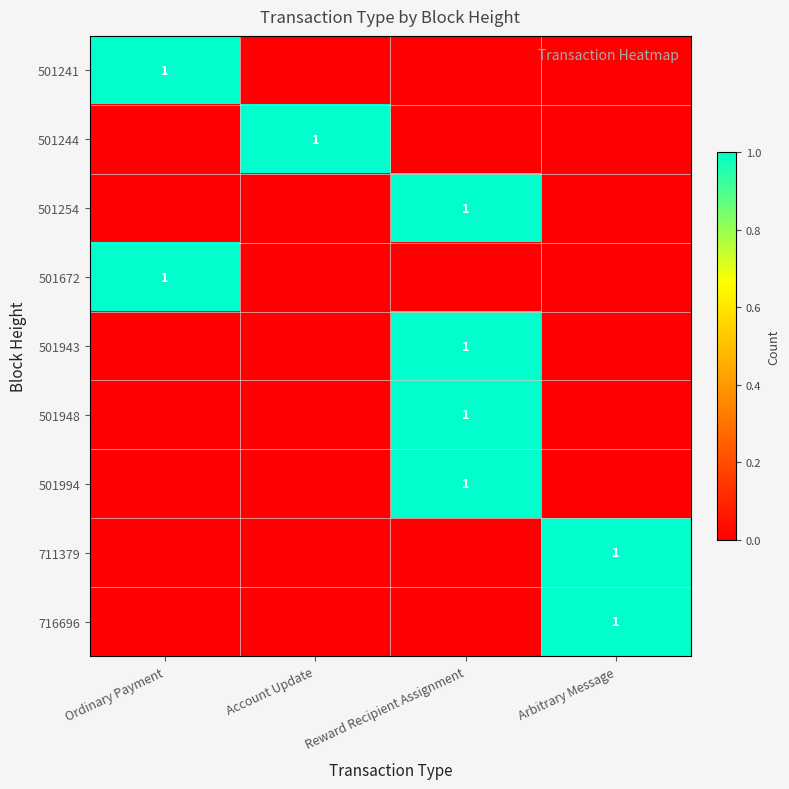

Is it true that 501254 equals 0 at Reward Recipient Assignment?

False